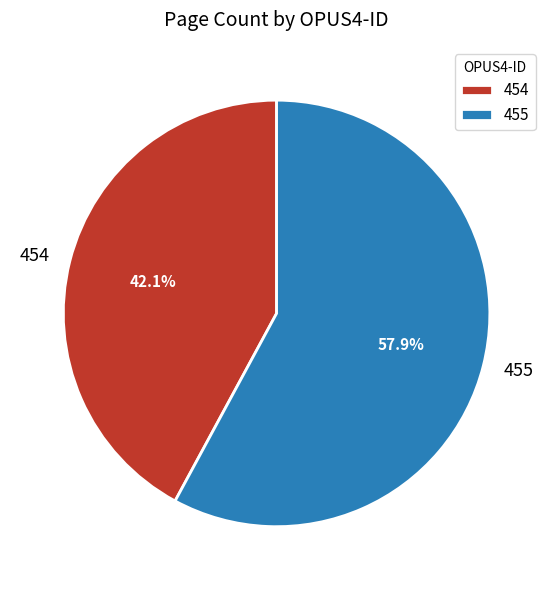

What is the total percentage of 454 and 455?

100.0%